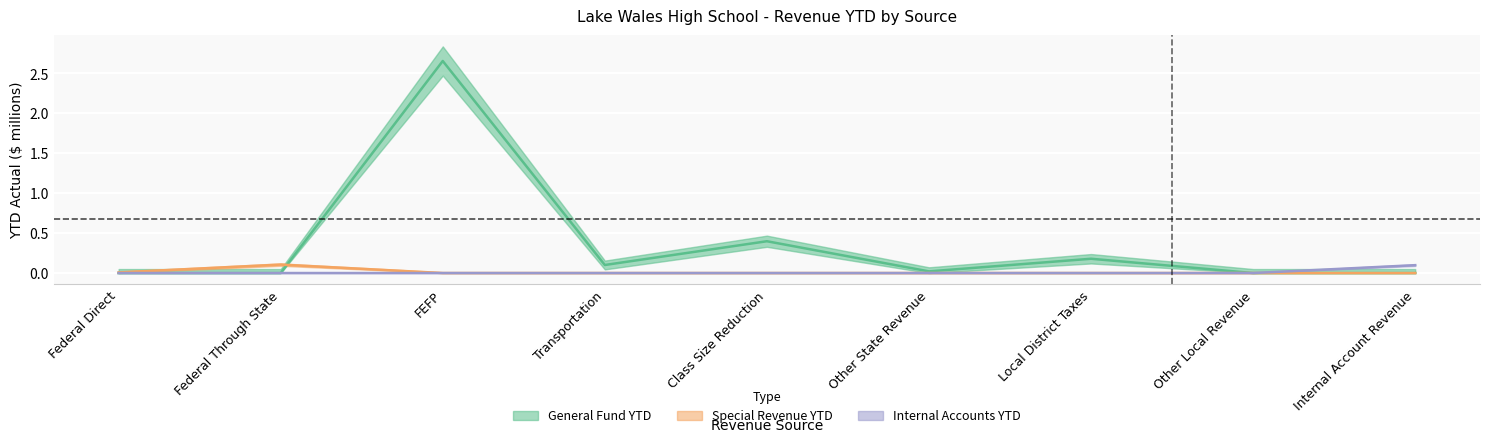

What is the difference between the second highest and minimum values in the General Fund YTD series?

0.4